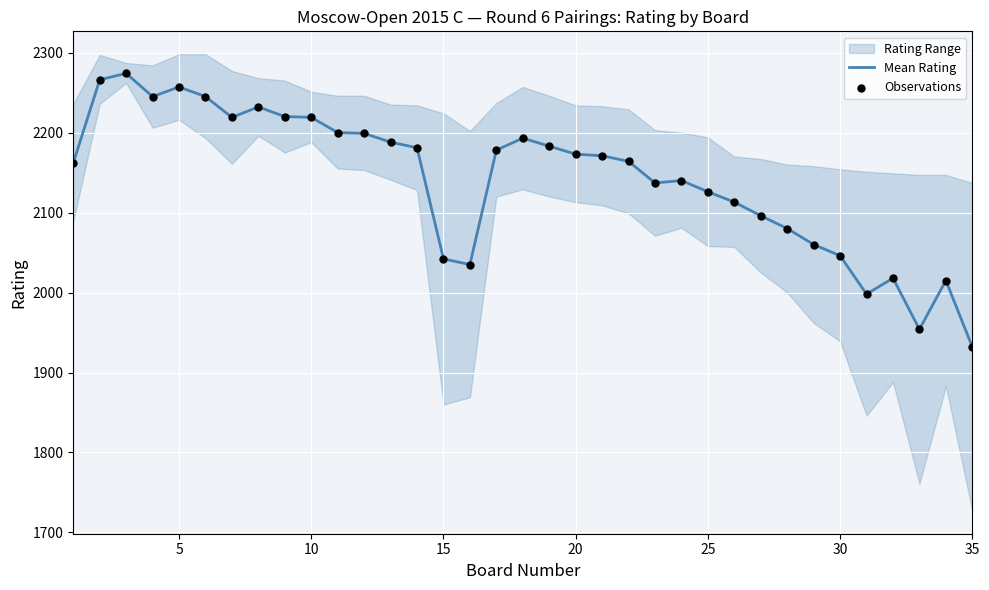

At how many categories does at least one series exceed 2219?

7